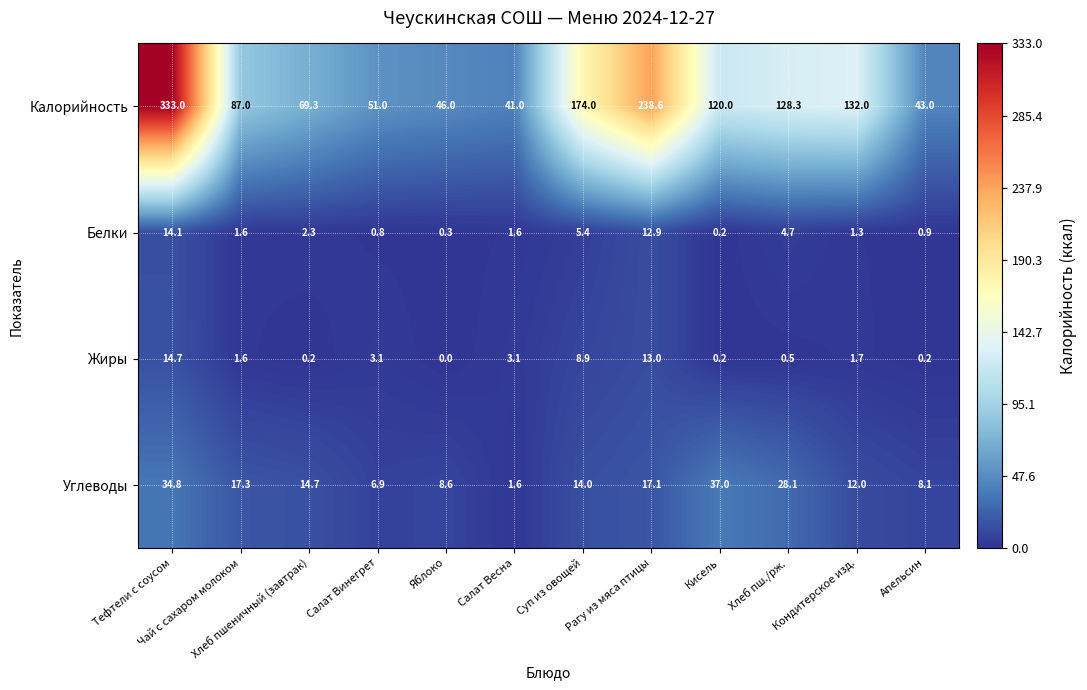

At which category does the chart reach its peak across all series?

Тефтели с соусом